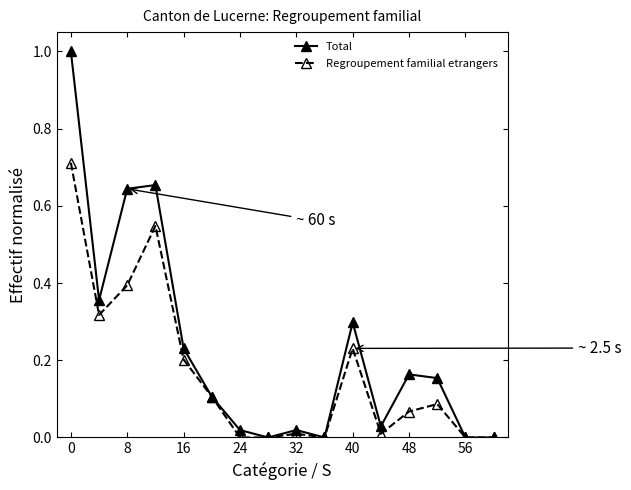

Which series has the largest total across all categories?

Total